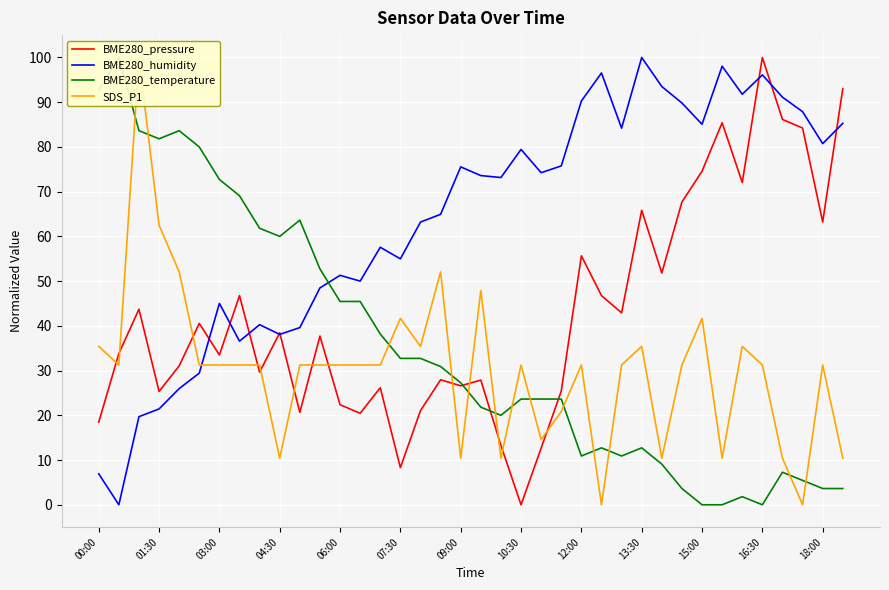

The BME280_pressure series shows 37.2 at 01:30. True or false?

False